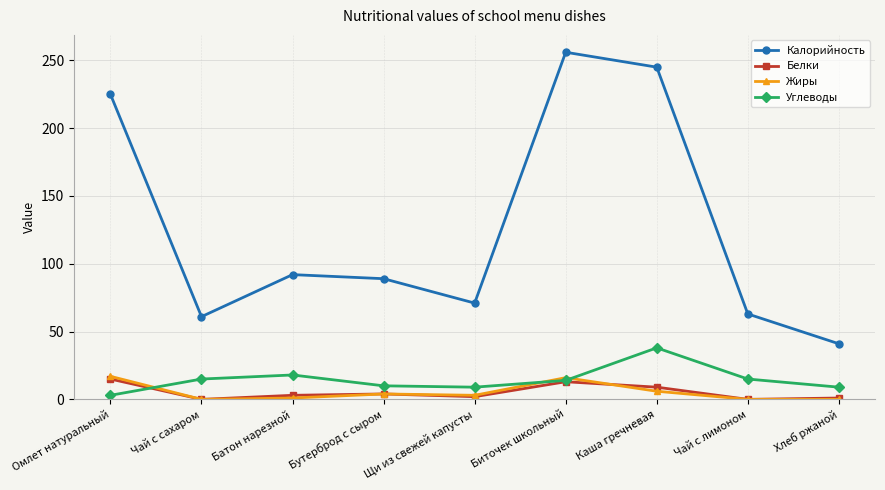

True or false: Жиры and Калорийность intersect in this chart.

False